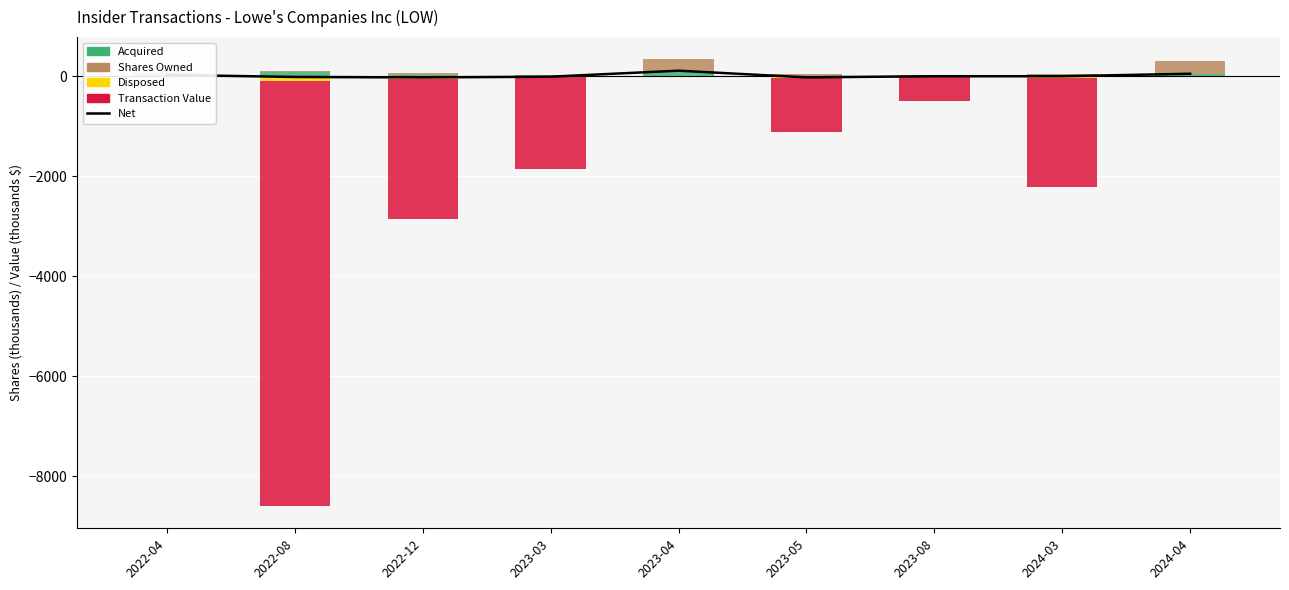

Where does the Shares Owned series first go above 25?

2022-04